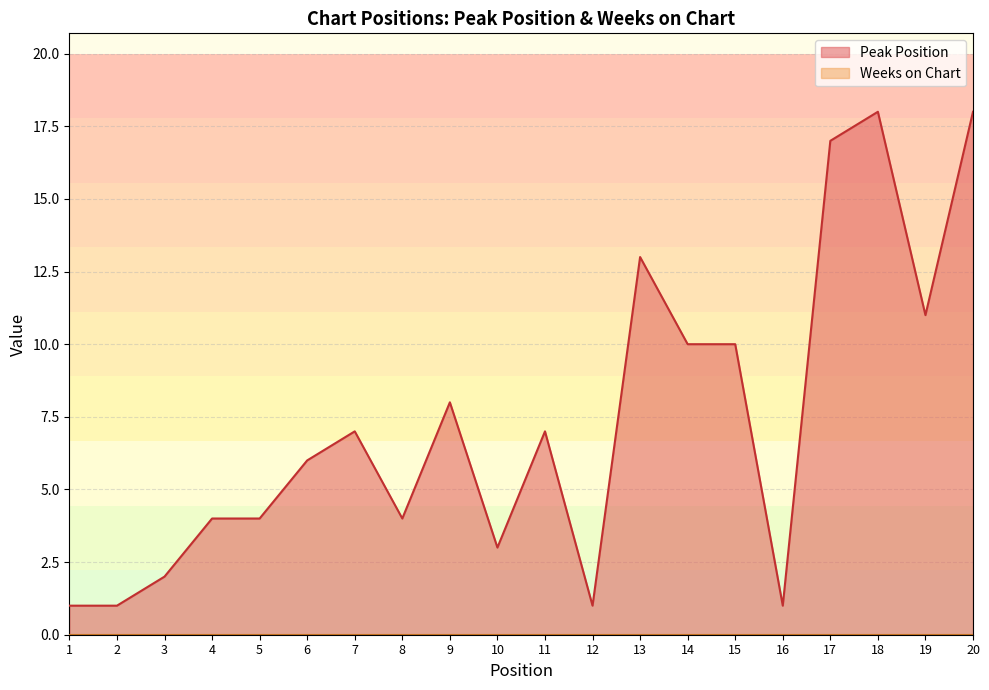

What is the difference between the second highest and second lowest values?

17